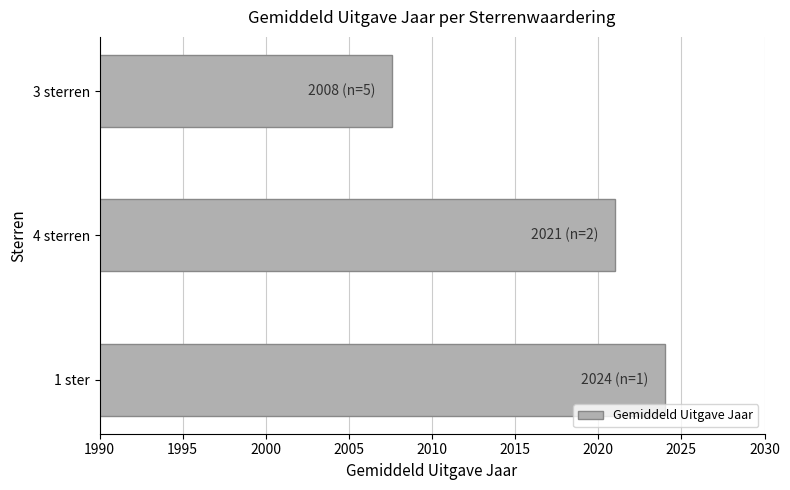

The chart shows a value of 1186.7 at 1 ster. True or false?

False